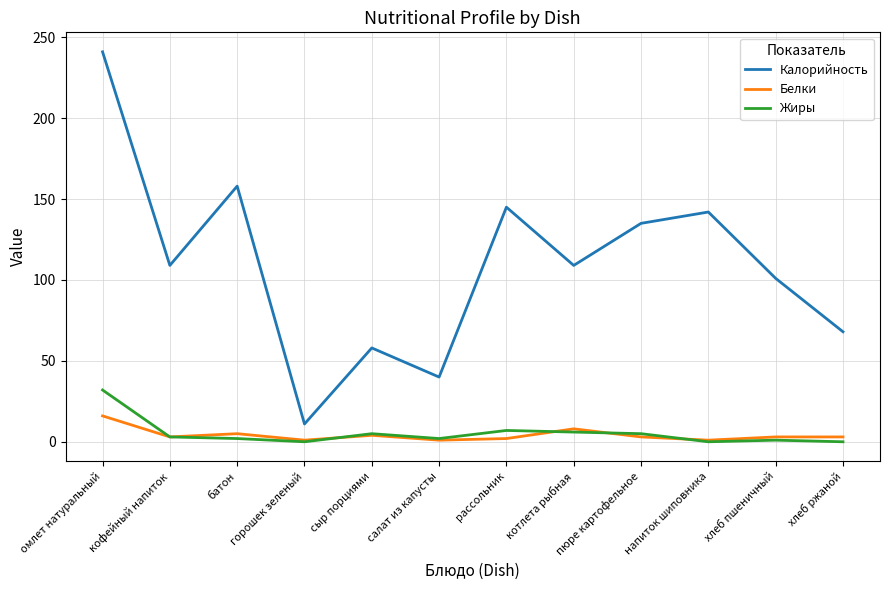

In Калорийность, how many points are higher than both neighbors (excluding endpoints)?

4